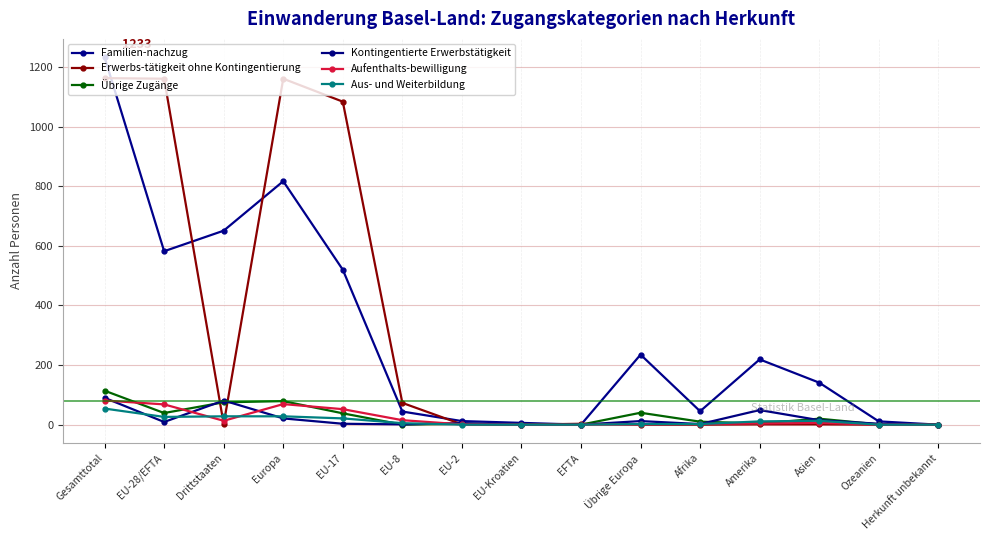

Which series has the largest total across all categories?

Erwerbs-tätigkeit ohne Kontingentierung